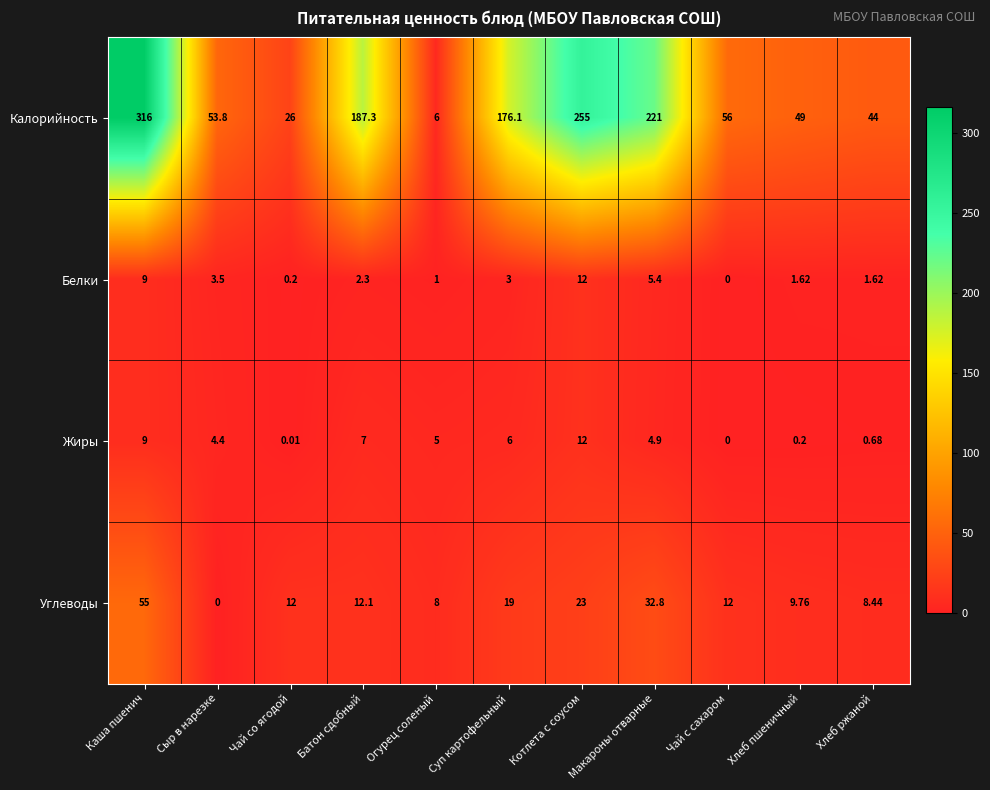

At which category is the sum across all series the highest?

Каша пшенич